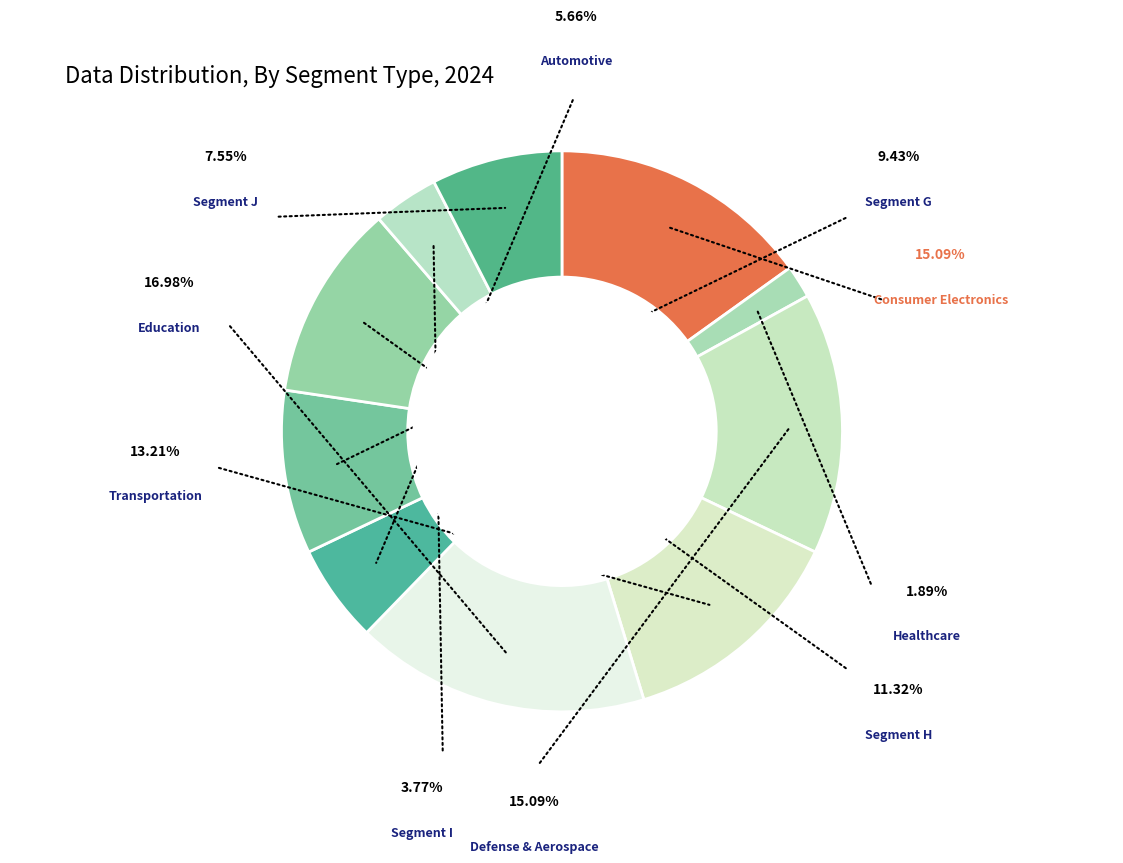

How many segments does this pie chart have?

10